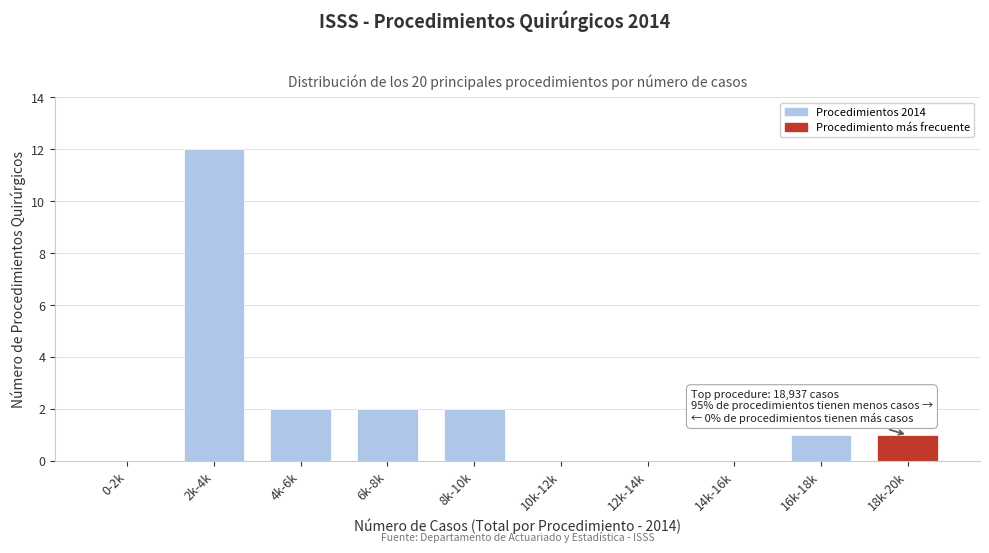

Reading right to left, transcribe all the data shown in this chart.

18k-20k=1	16k-18k=1	14k-16k=0	12k-14k=0	10k-12k=0	8k-10k=2	6k-8k=2	4k-6k=2	2k-4k=12	0-2k=0